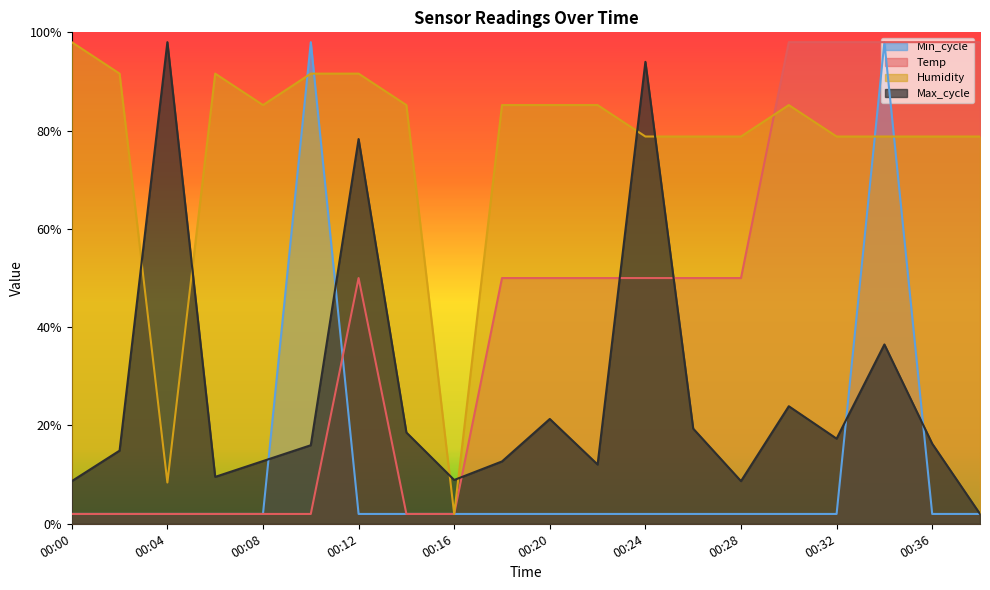

Rank the series by their maximum value, from highest to lowest.

Max_cycle, Humidity, Min_cycle, Temp